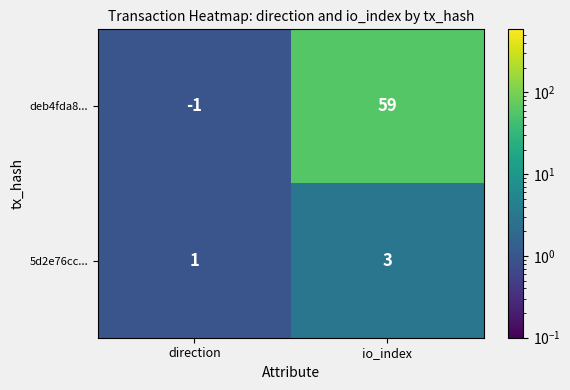

What is the total value across all series at io_index?

62